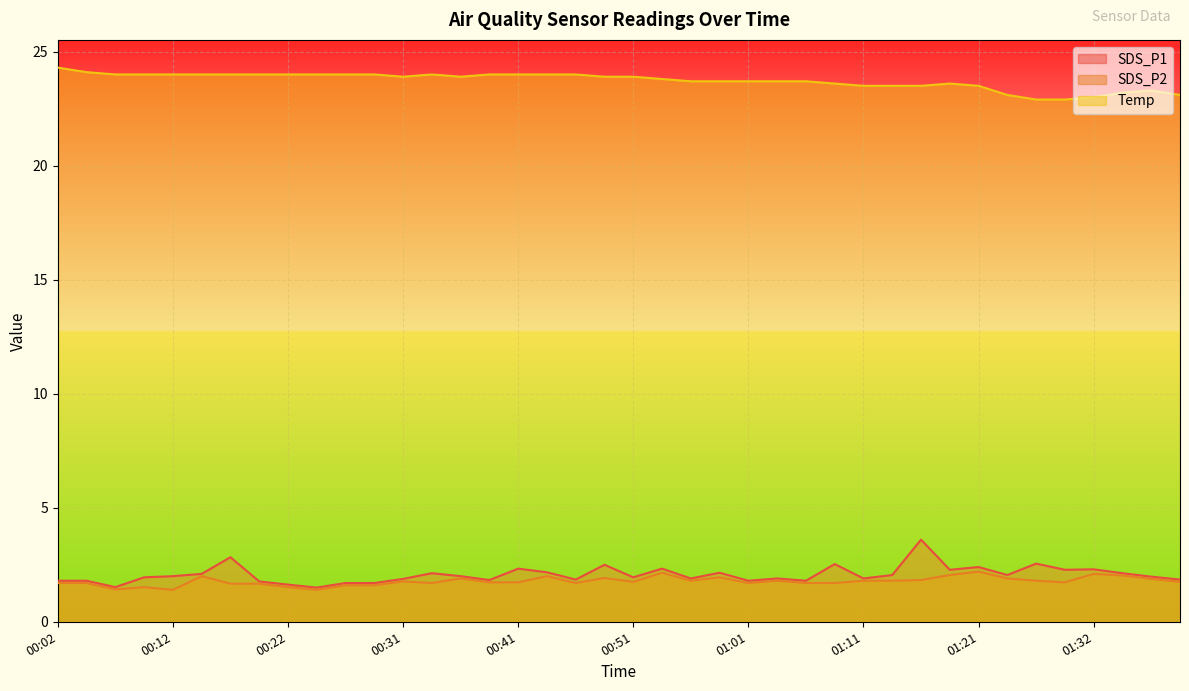

Rank the series at 00:24 from highest to lowest value.

Temp, SDS_P1, SDS_P2